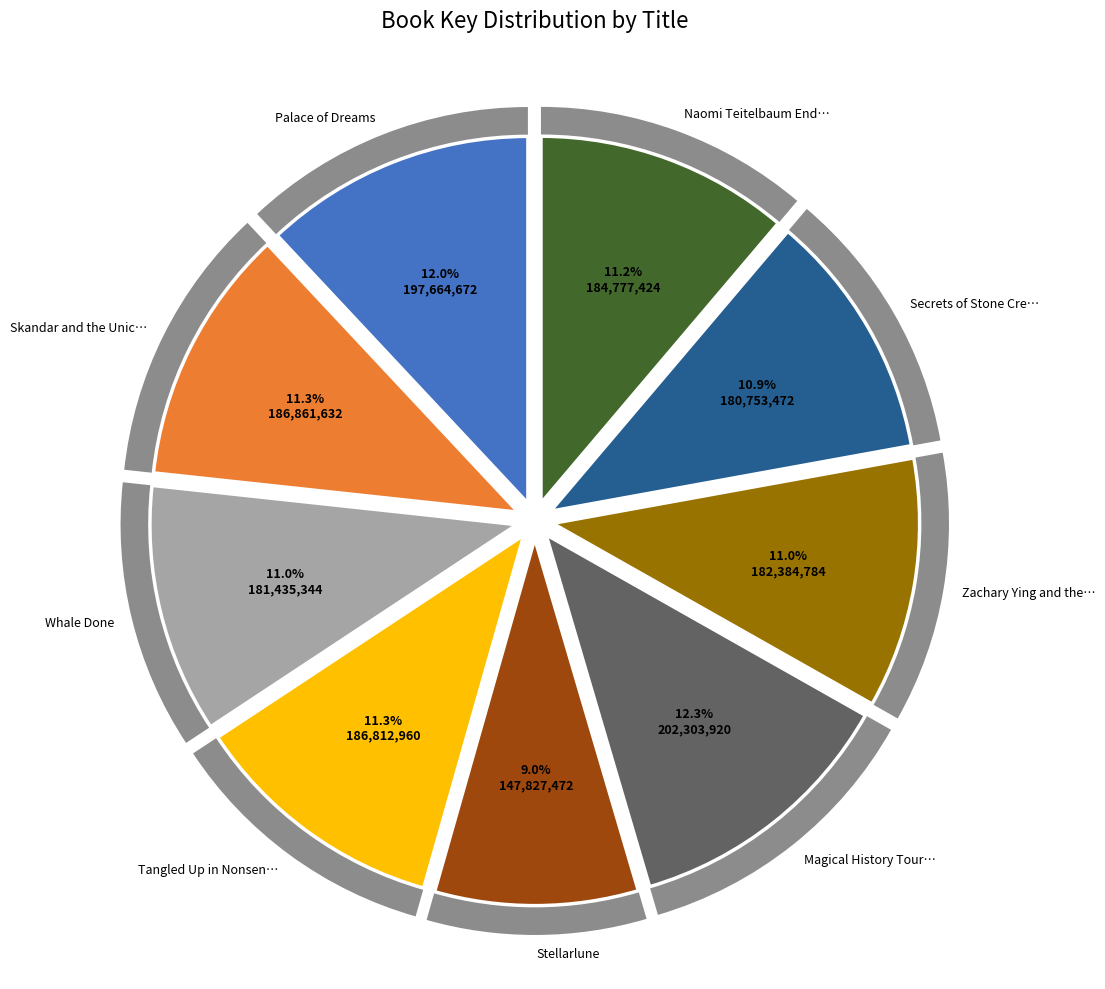

Do Greenwitch and Stellarlune together represent more than half of the pie?

No